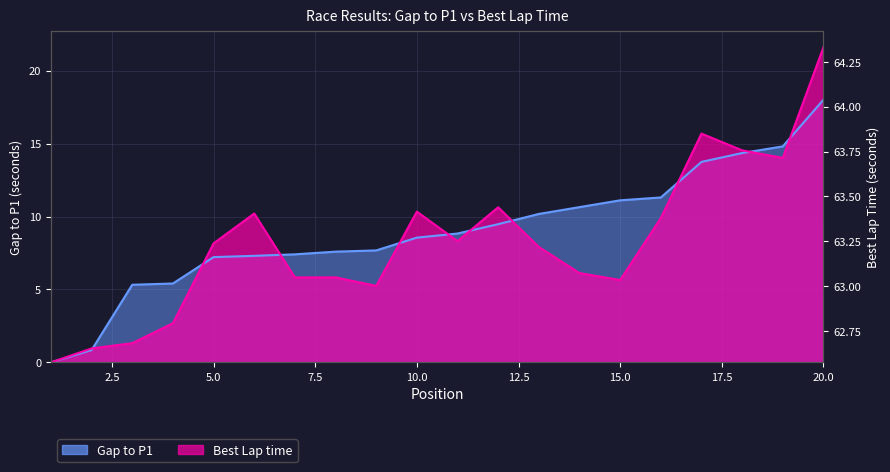

How many data points in Gap to P1 are less than 8?

9